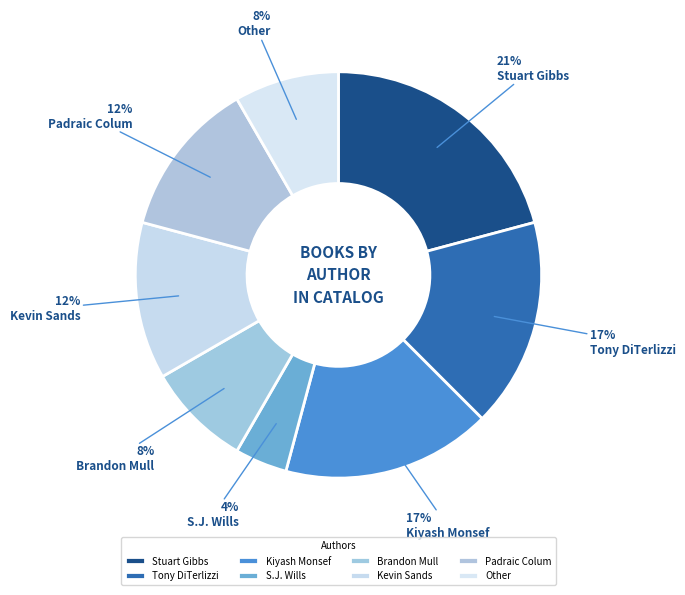

Which slice is the largest?

Stuart Gibbs